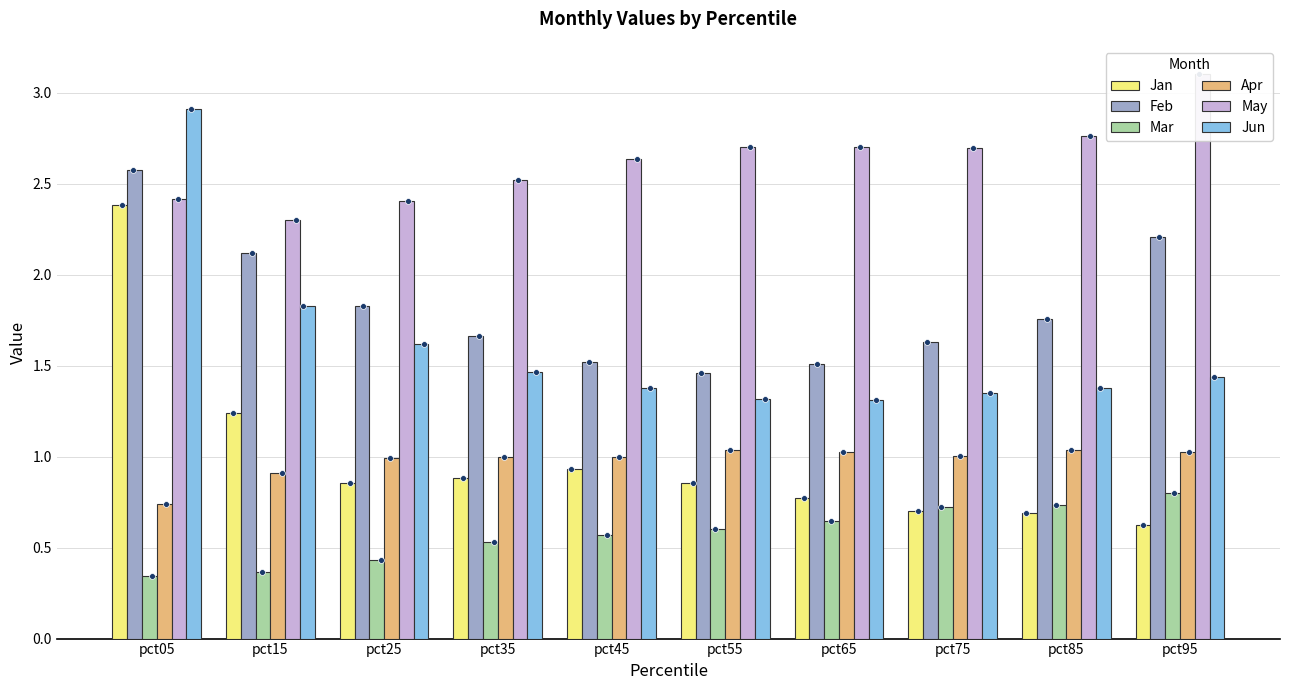

What is the total value across all series at pct25?

8.1